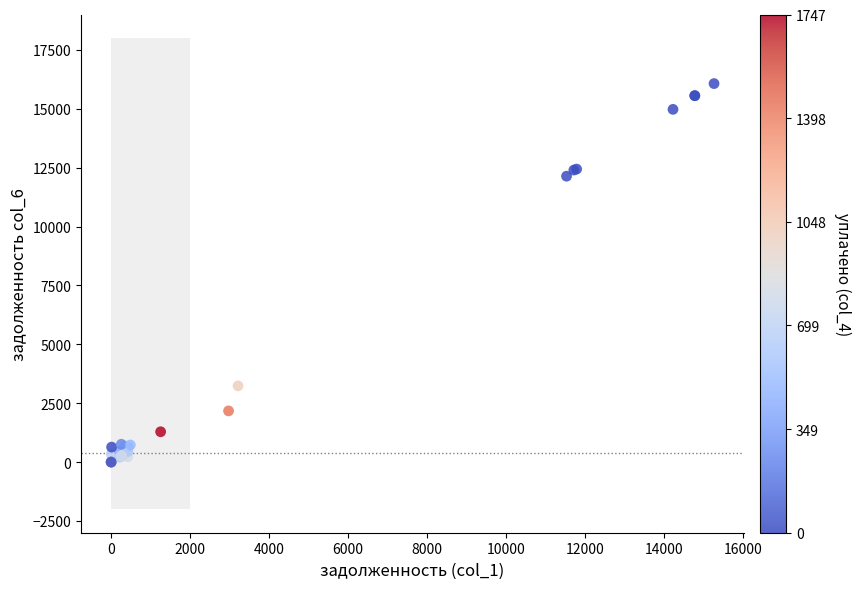

What Y value in the scatter plot is closest to 8033?

12135.8